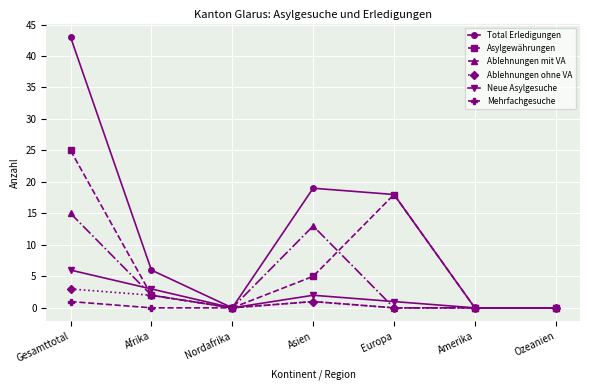

List the series in order of their peak value, highest first.

Total Erledigungen, Asylgewährungen, Ablehnungen mit VA, Neue Asylgesuche, Ablehnungen ohne VA, Mehrfachgesuche